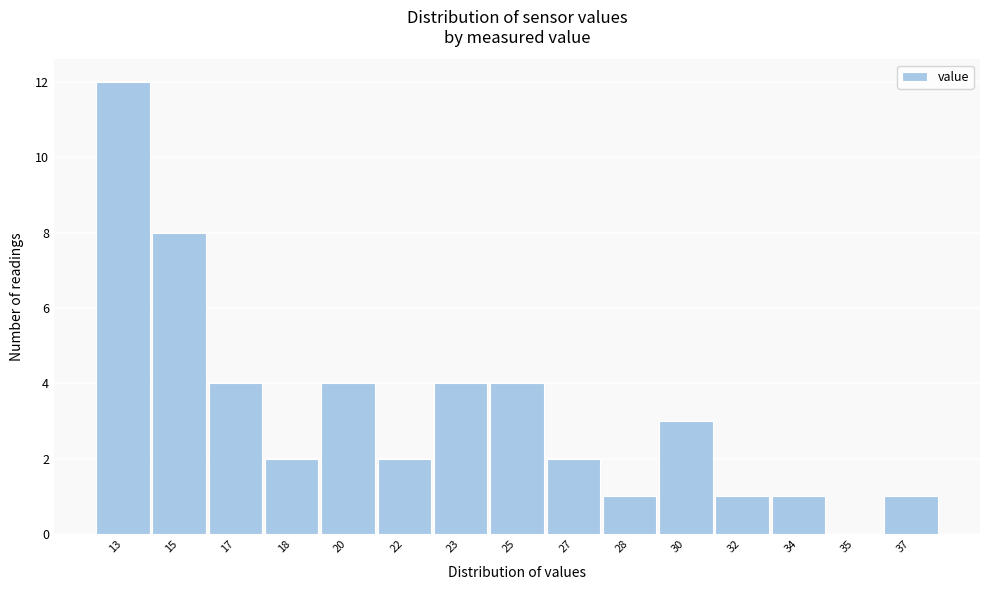

Reading left to right, list all the values displayed in this chart.

13=12	15=8	17=4	18=2	20=4	22=2	23=4	25=4	27=2	28=1	30=3	32=1	34=1	35=0	37=1